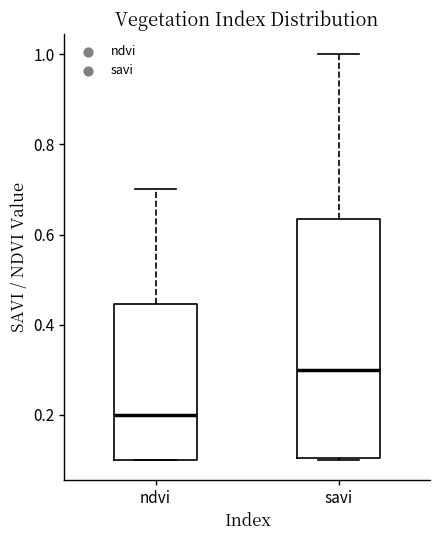

Which box is the tallest, from its lower edge to its upper edge?

savi